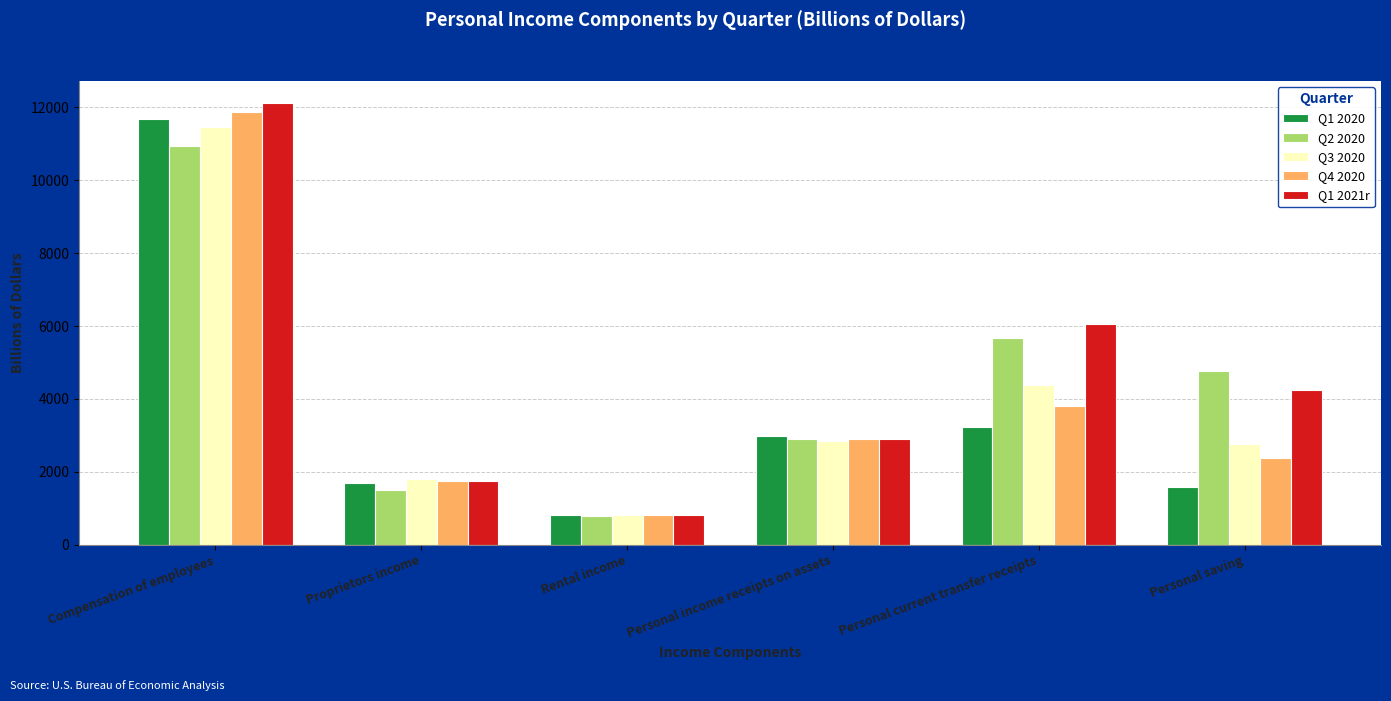

Where does the Q2 2020 series first go above 4770?

Compensation of employees